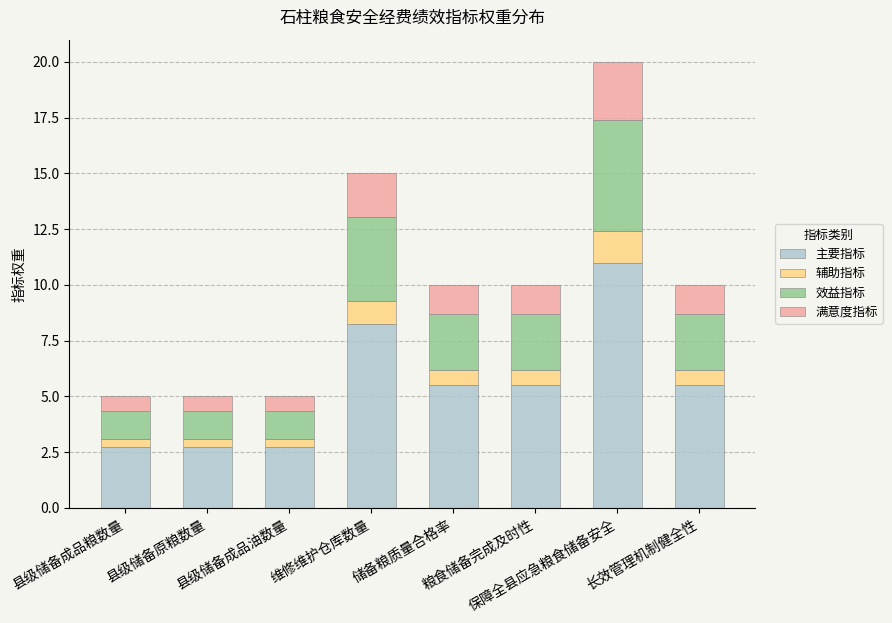

What is the minimum value for 主要指标?

2.8